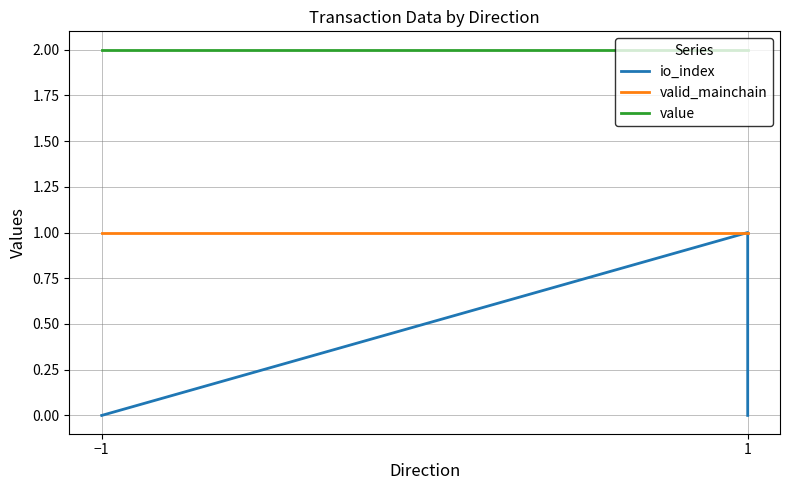

The value of io_index at −1 is 0.0. True or false?

True